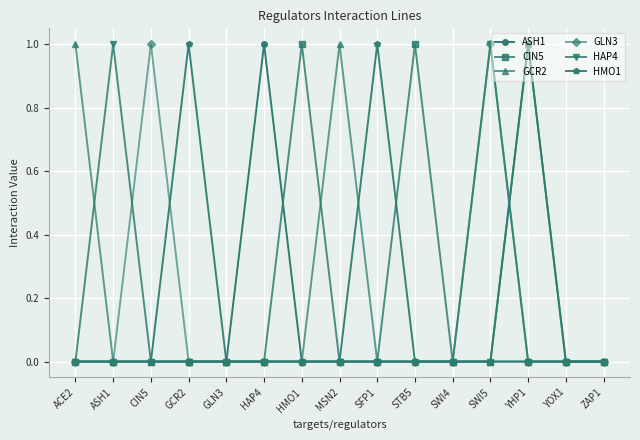

What are all the series names shown in the legend?

ASH1, CIN5, GCR2, GLN3, HAP4, HMO1